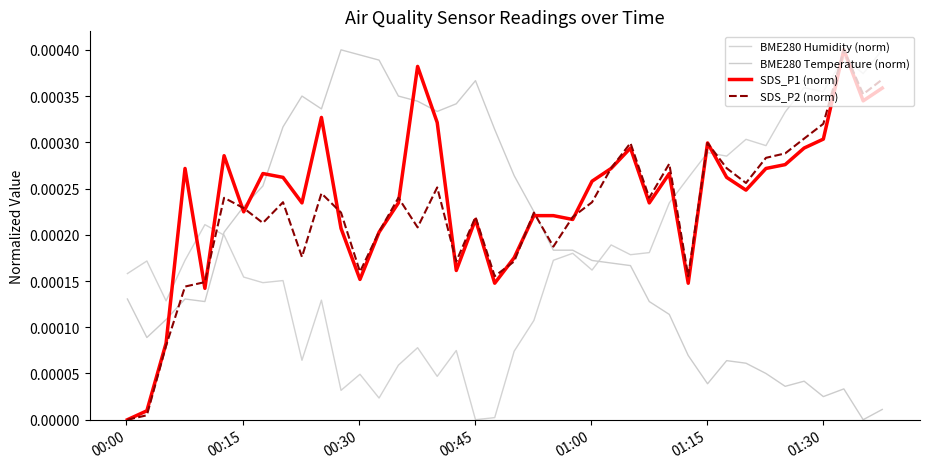

Reading left to right, extract all data points from this chart.

BME280 Humidity (norm): 0.0	0.0	0.0	0.0	0.0	0.0	0.0	0.0	0.0	0.0	0.0	0.0	0.0	0.0	0.0	0.0	0.0	0.0	0.0	0.0	0.0	0.0	0.0	0.0	0.0	0.0	0.0	0.0	0.0	0.0	0.0	0.0	0.0	0.0	0.0	0.0	0.0	0.0	0.0	0.0
BME280 Temperature (norm): 0.0	0.0	0.0	0.0	0.0	0.0	0.0	0.0	0.0	0.0	0.0	0.0	0.0	0.0	0.0	0.0	0.0	0.0	0.0	0.0	0.0	0.0	0.0	0.0	0.0	0.0	0.0	0.0	0.0	0.0	0.0	0.0	0.0	0.0	0.0	0.0	0.0	0.0	0.0	0.0
SDS_P1 (norm): 0.0	0.0	0.0	0.0	0.0	0.0	0.0	0.0	0.0	0.0	0.0	0.0	0.0	0.0	0.0	0.0	0.0	0.0	0.0	0.0	0.0	0.0	0.0	0.0	0.0	0.0	0.0	0.0	0.0	0.0	0.0	0.0	0.0	0.0	0.0	0.0	0.0	0.0	0.0	0.0
SDS_P2 (norm): 0.0	0.0	0.0	0.0	0.0	0.0	0.0	0.0	0.0	0.0	0.0	0.0	0.0	0.0	0.0	0.0	0.0	0.0	0.0	0.0	0.0	0.0	0.0	0.0	0.0	0.0	0.0	0.0	0.0	0.0	0.0	0.0	0.0	0.0	0.0	0.0	0.0	0.0	0.0	0.0